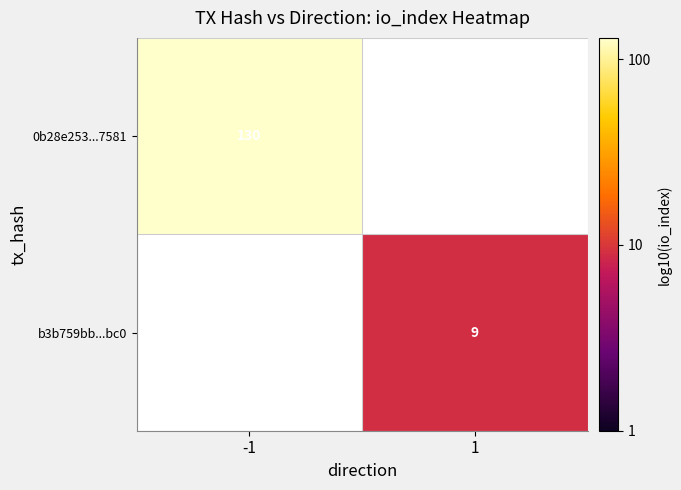

How many categories are shown in the chart?

2